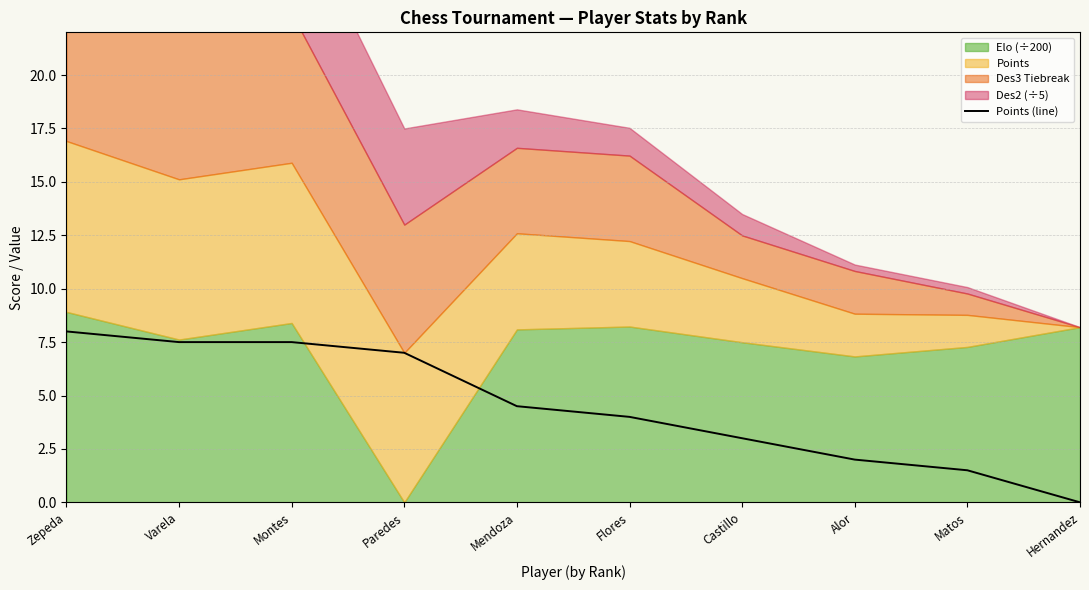

Does the chart have visible grid lines?

Yes